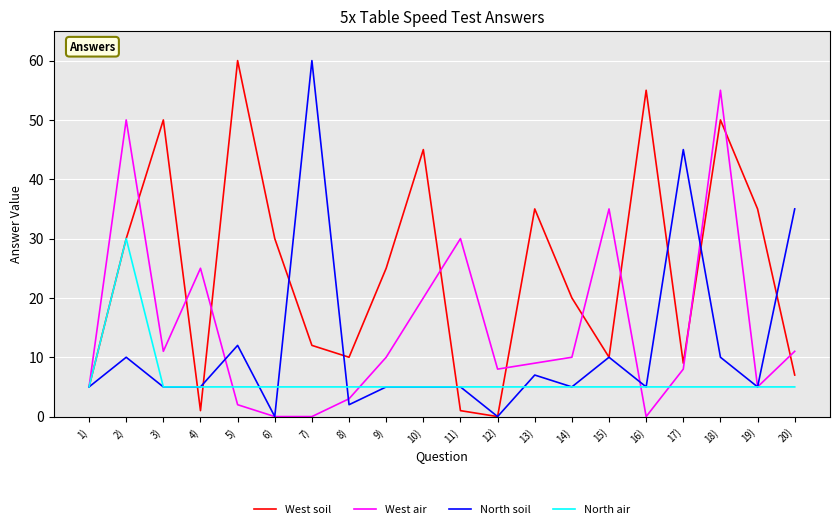

What is the spread (max minus min) of values at 19)?

30